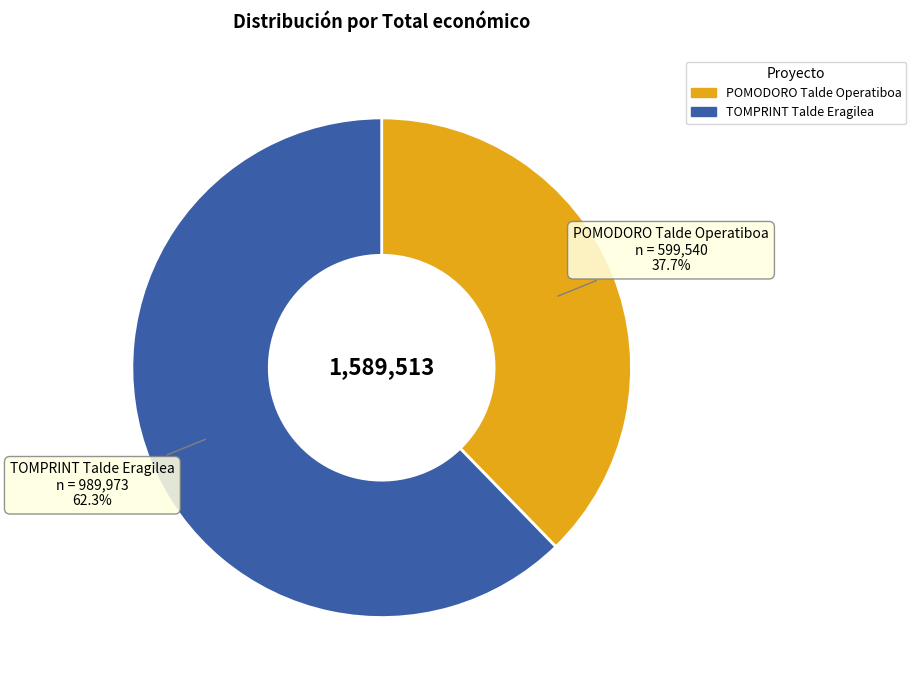

Does any single category account for the majority?

Yes